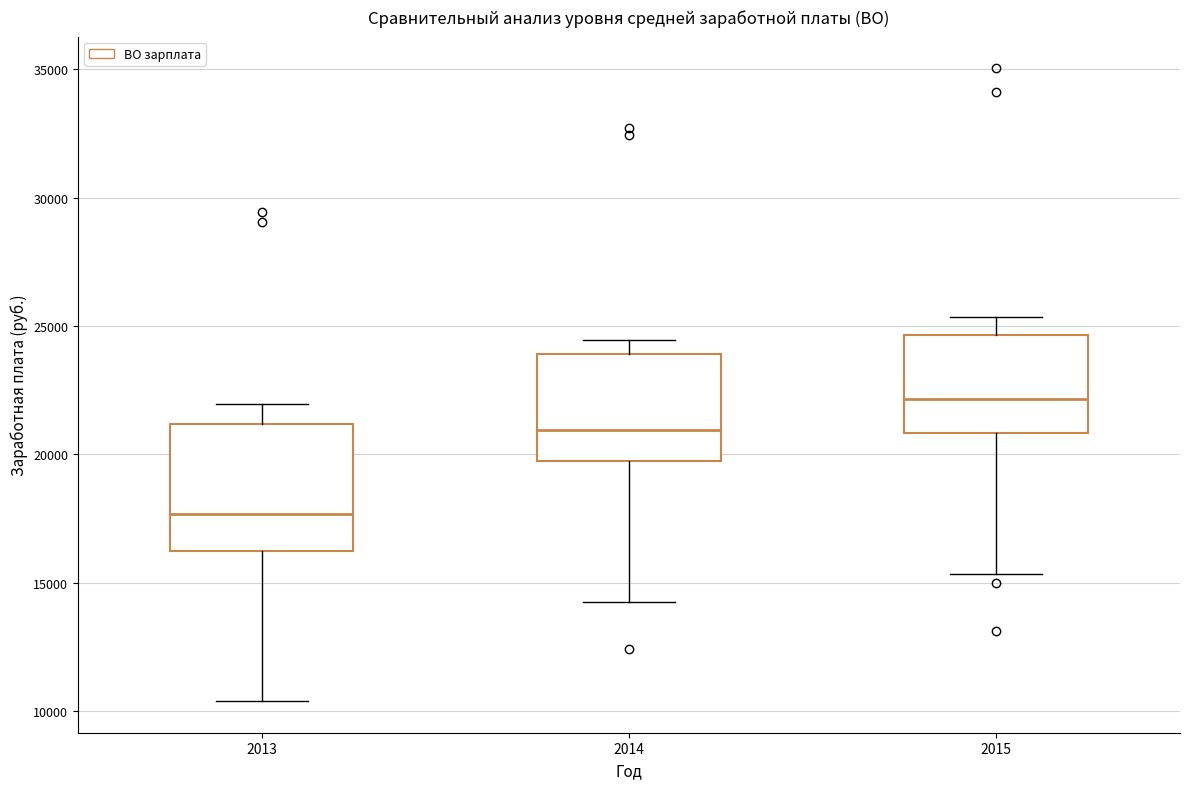

Reading left to right, read every box against the y-axis: the position of its median line, the range the box covers, and the ends of its whiskers. The values are not printed on the chart, so give them approximately, as read against the axis.

2013: median 17500, box 16000 to 21000, whiskers 10500 to 22000
2014: median 21000, box 20000 to 24000, whiskers 14500 to 24500
2015: median 22000, box 21000 to 24500, whiskers 15500 to 25500